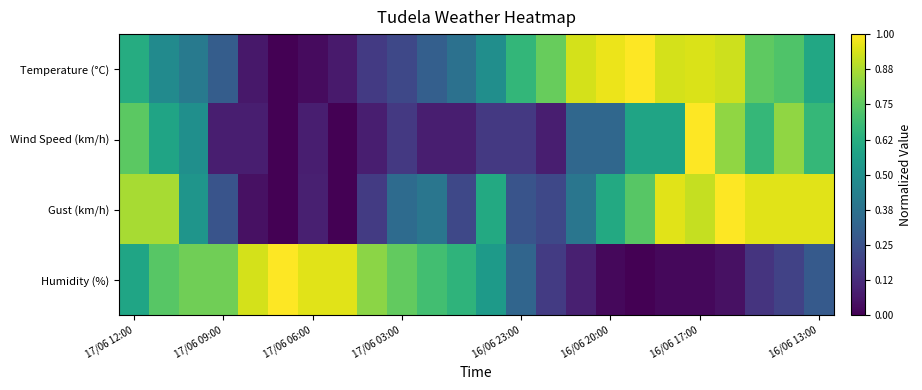

Which series has the largest total across all categories?

Temperature (°C)